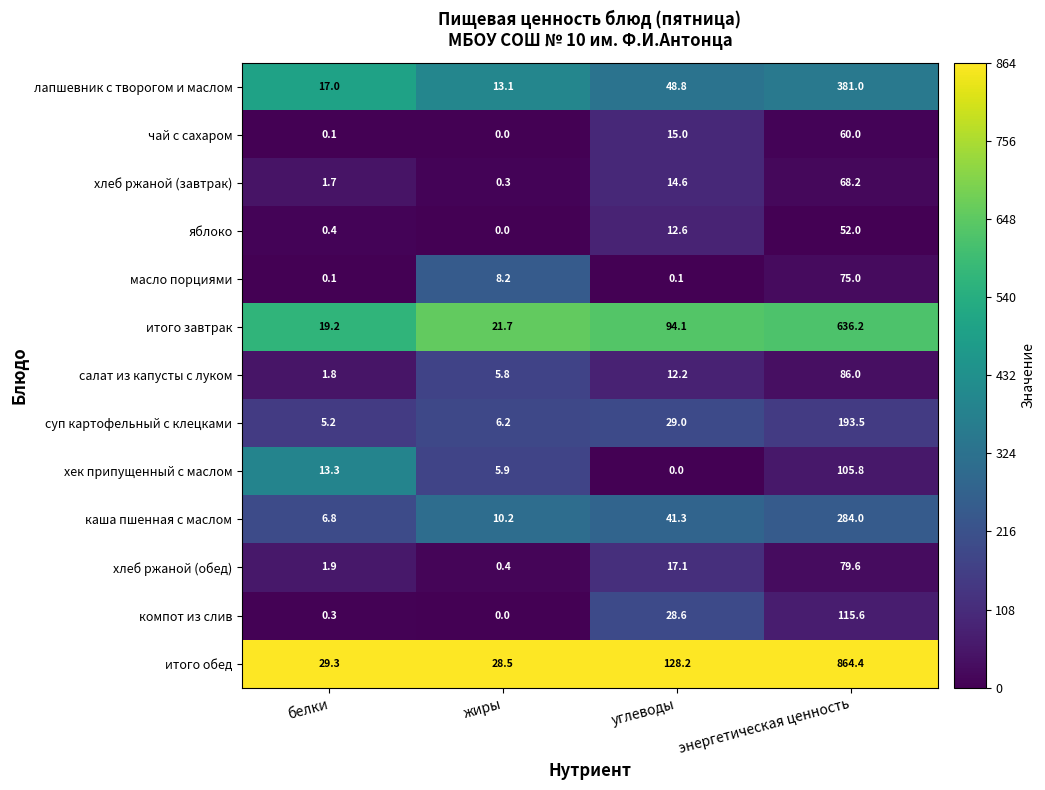

What is the lowest value of the салат из капусты с луком series?

1.8